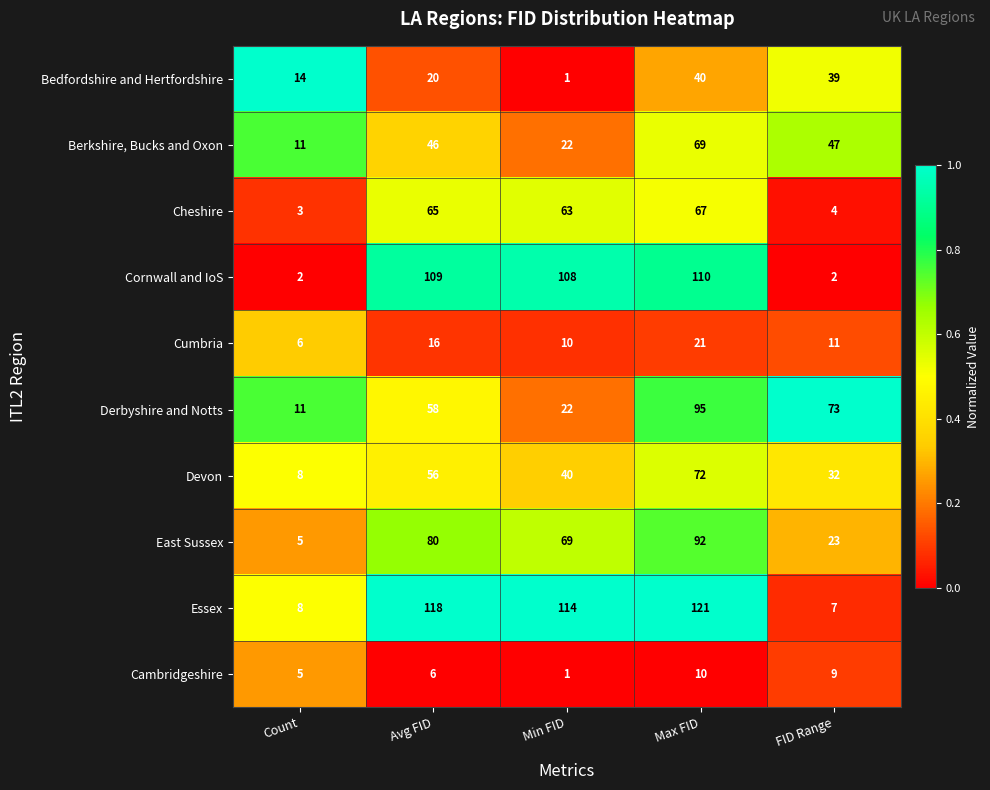

What is the maximum value shown in the chart?

121